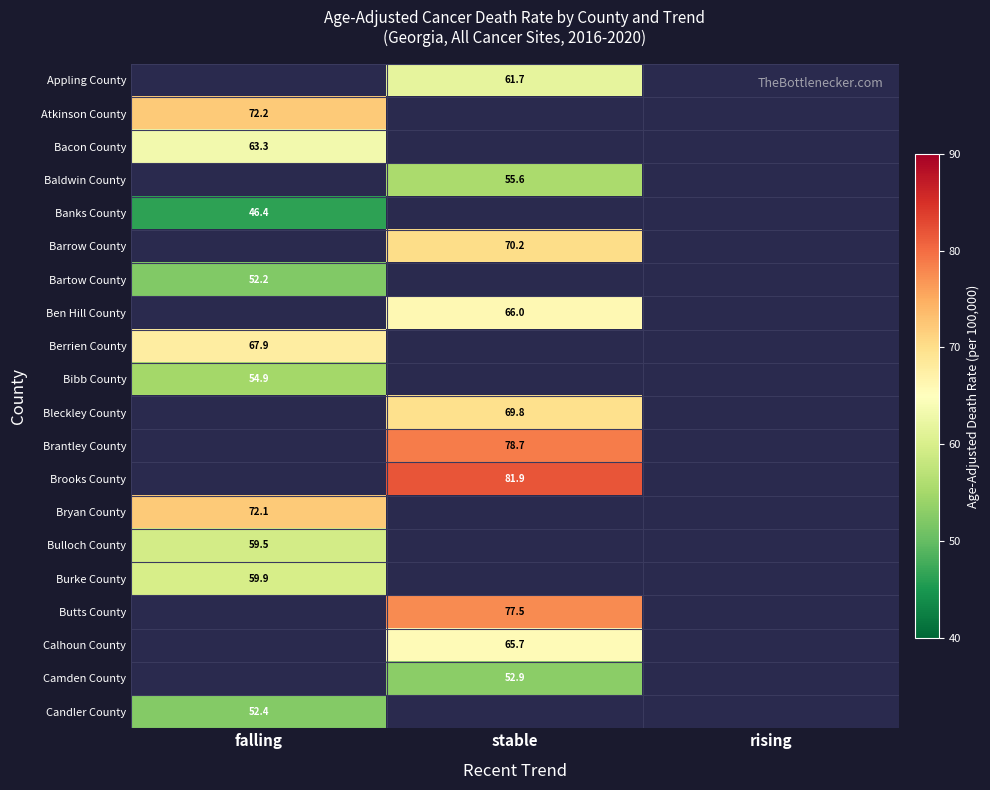

True or false: Bacon County has a value of 112.5 at falling.

False